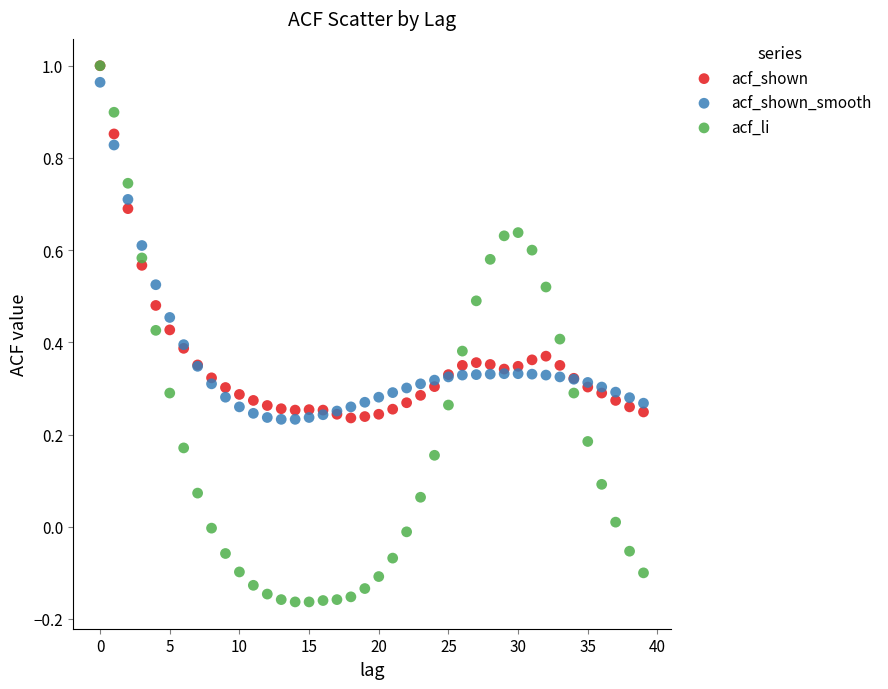

Which series has the largest Y range (max minus min)?

acf_li